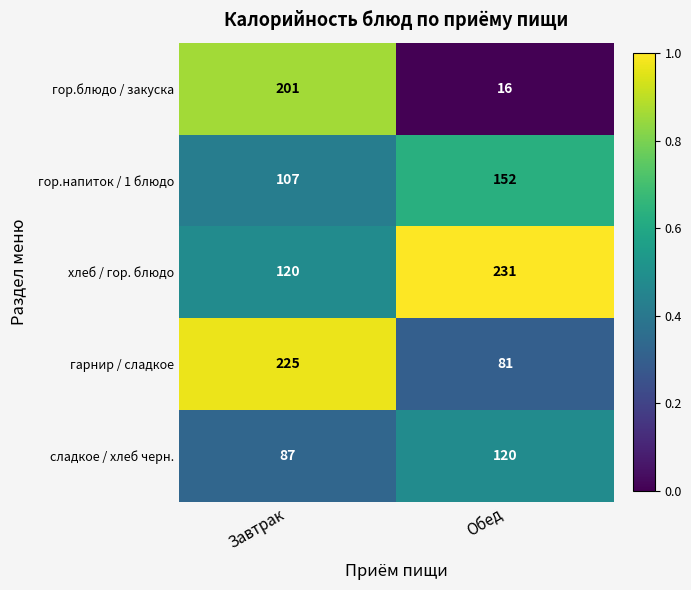

What is the smallest value displayed?

16